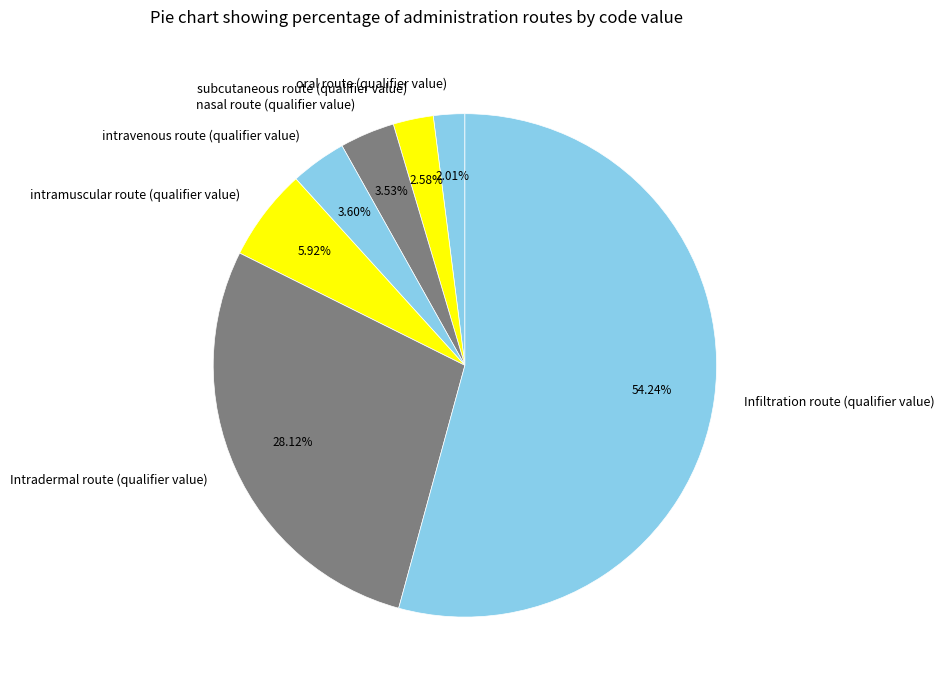

Is there any slice that represents more than half of the pie?

Yes